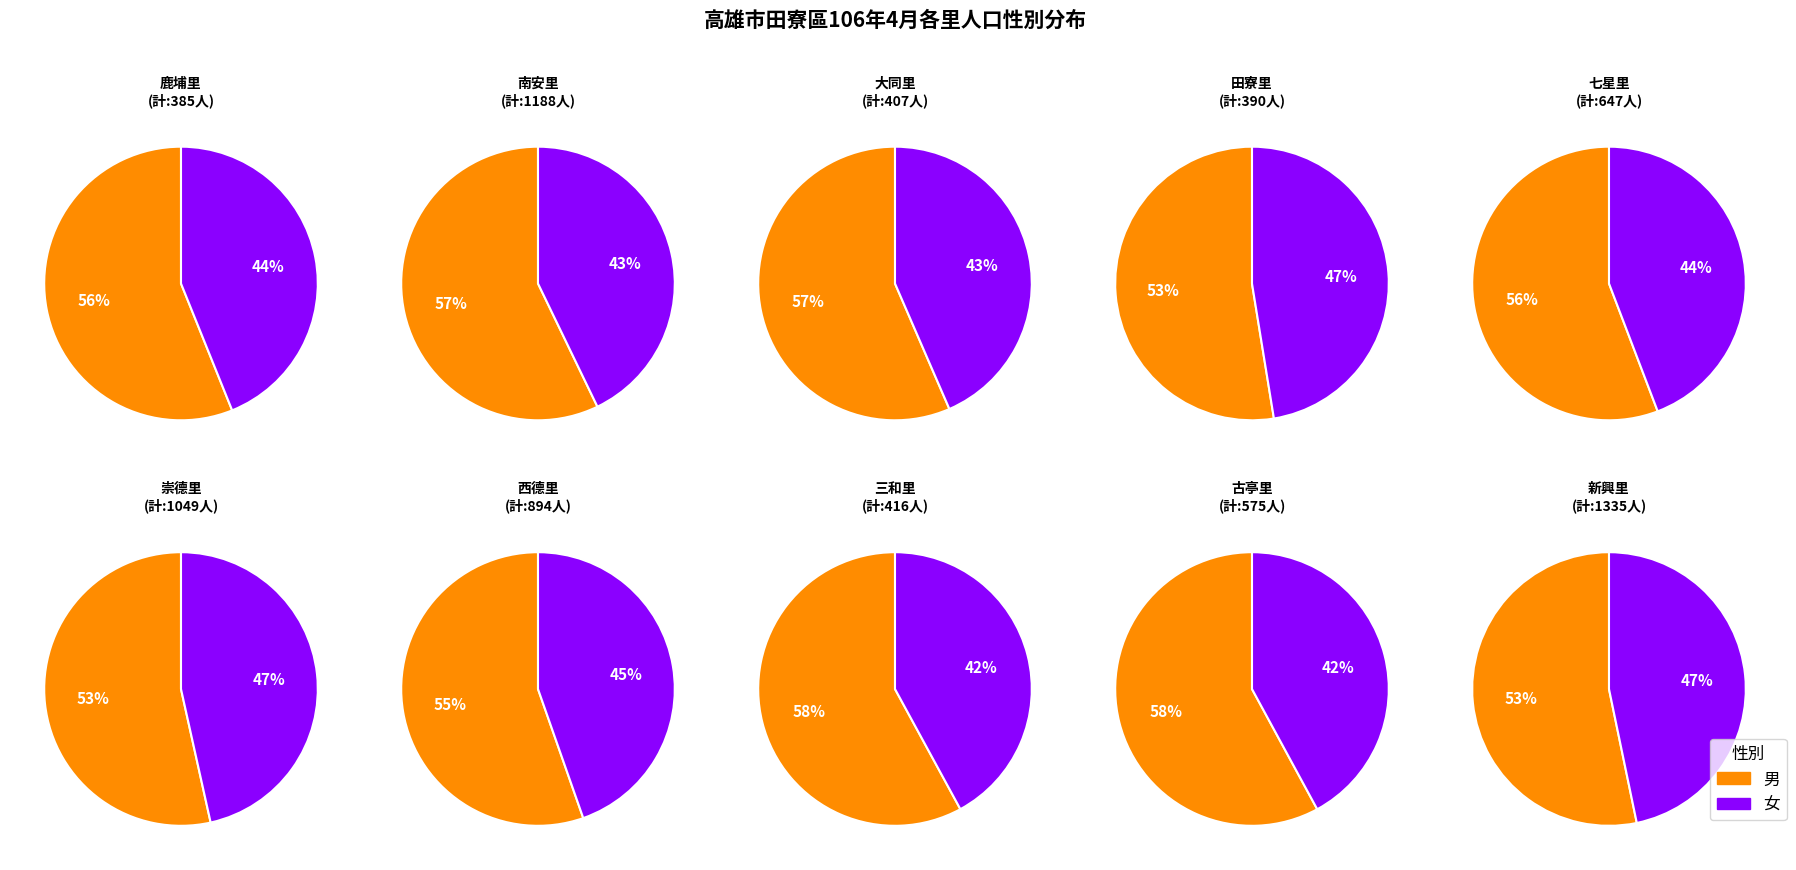

Do 七星里 and 三和里 together represent more than half of the pie?

No